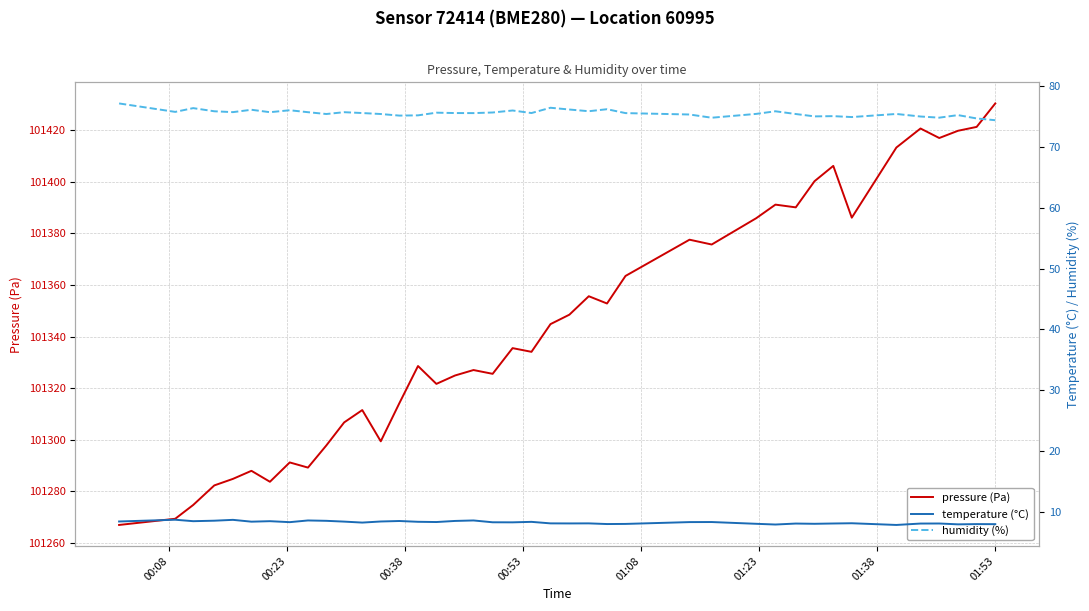

Reading right to left, what are all the values shown in this chart?

pressure (Pa): 101430.4	101421.3	101419.8	101417.0	101420.7	101413.3	101386.1	101406.2	101400.3	101390.1	101391.2	101385.9	101375.7	101377.6	101363.5	101352.8	101355.7	101348.5	101344.8	101334.1	101335.5	101325.6	101327.0	101324.9	101321.7	101328.6	101314.2	101299.4	101311.5	101306.7	101297.8	101289.2	101291.2	101283.7	101287.9	101284.8	101282.3	101274.7	101269.3	101266.9
temperature (°C): 7.9	8.0	7.9	8.1	8.0	7.8	8.1	8.1	8.0	8.0	7.9	8.0	8.3	8.3	8.0	8.0	8.1	8.1	8.1	8.3	8.2	8.2	8.6	8.5	8.3	8.3	8.5	8.4	8.2	8.4	8.5	8.6	8.3	8.4	8.3	8.7	8.5	8.4	8.7	8.4
humidity (%): 74.4	74.7	75.2	74.8	75.0	75.4	74.9	75.1	75.0	75.4	75.9	75.4	74.8	75.3	75.6	76.2	75.9	76.2	76.5	75.6	76.0	75.7	75.6	75.6	75.6	75.2	75.2	75.4	75.6	75.7	75.4	75.7	76.0	75.7	76.1	75.7	75.9	76.4	75.8	77.2